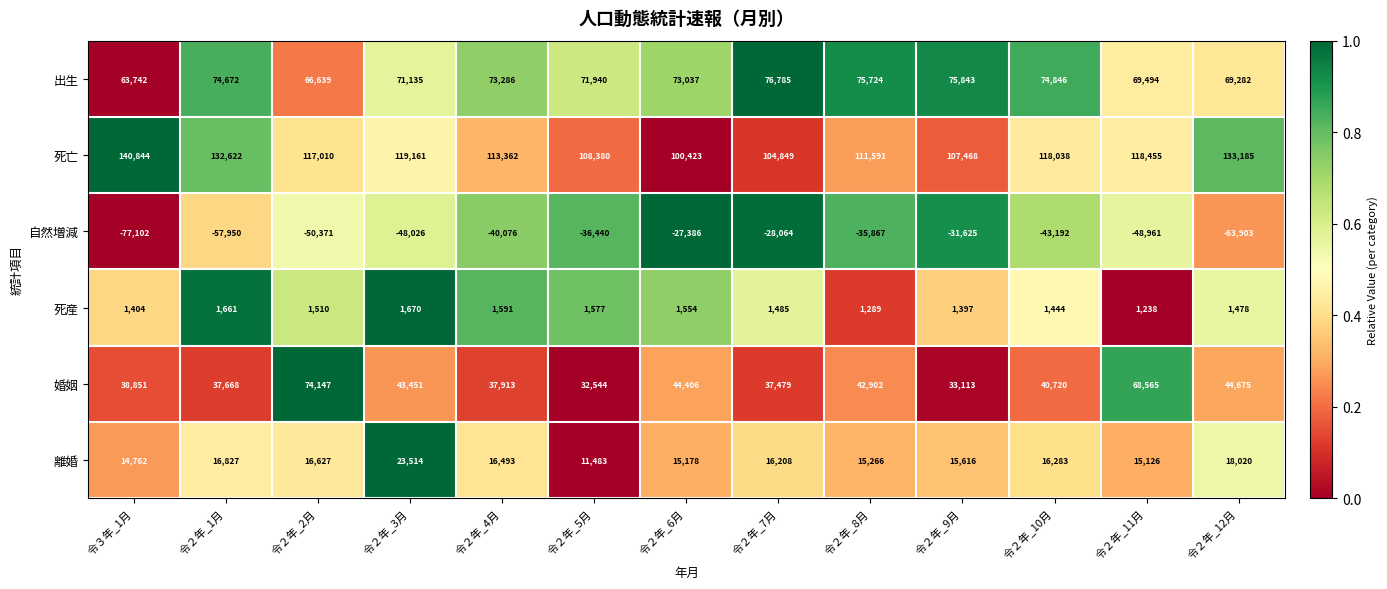

At which category is the sum across all series the highest?

令２年_2月